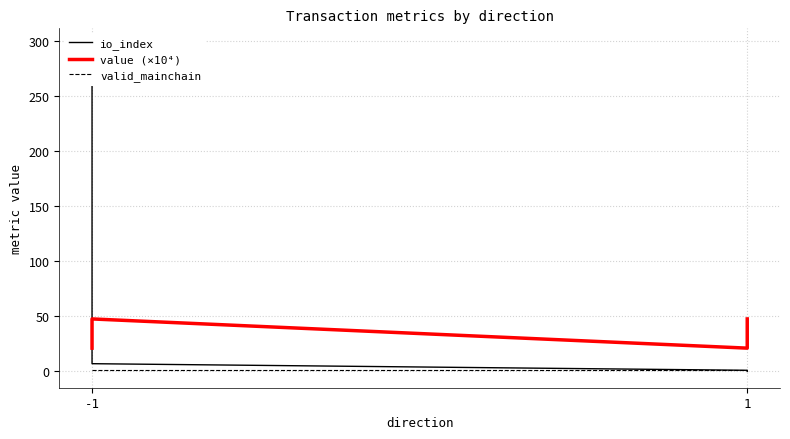

Rank the series at 1 from highest to lowest value.

value (×10⁴), io_index, valid_mainchain